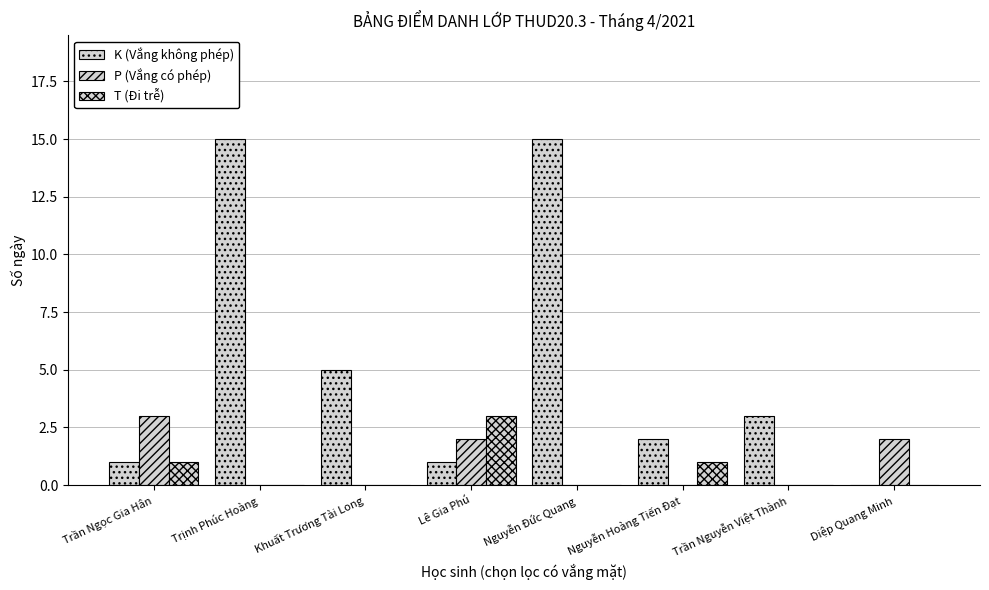

Which series has the largest total across all categories?

K (Vắng không phép)